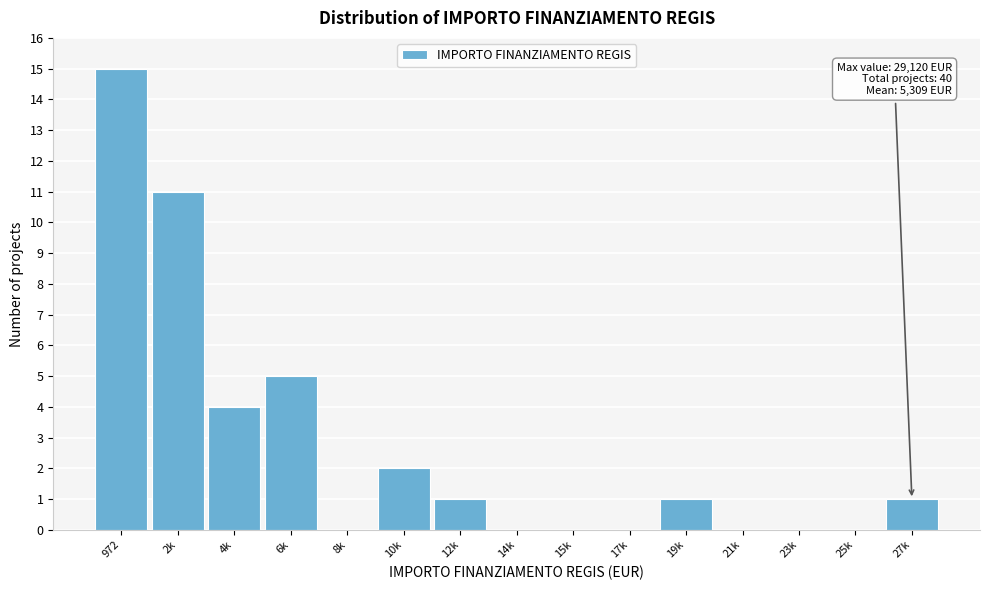

Reading right to left, extract all data points from this chart.

27k=1	25k=0	23k=0	21k=0	19k=1	17k=0	15k=0	14k=0	12k=1	10k=2	8k=0	6k=5	4k=4	2k=11	972=15